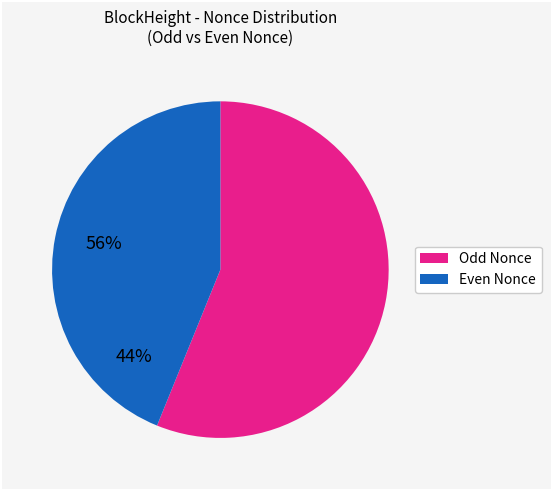

Does any single category account for the majority?

Yes